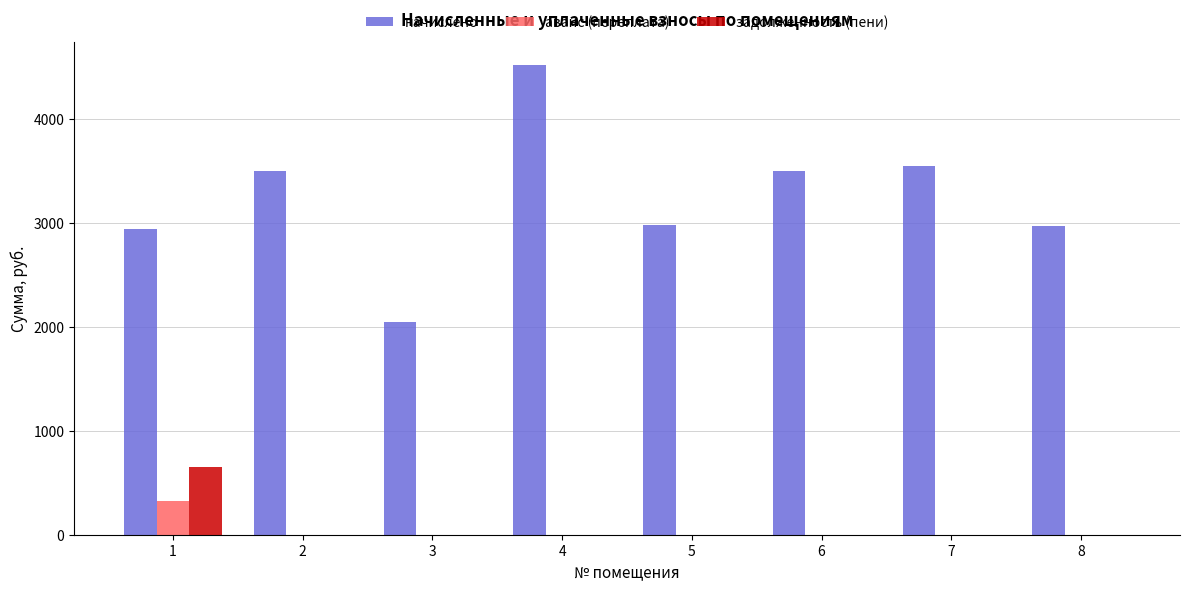

What is the sum of all начислено values?

25993.6